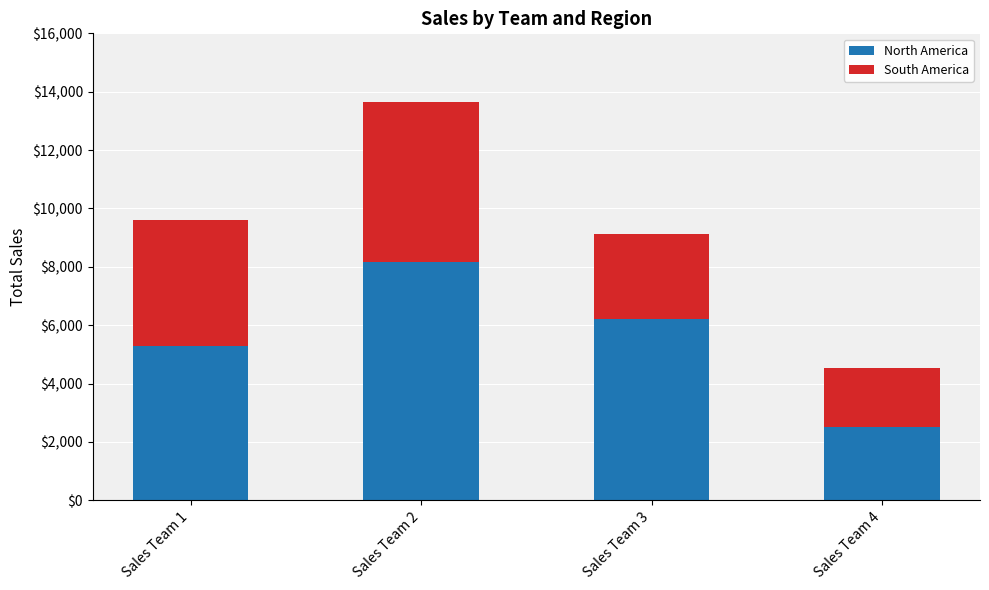

Which category has the lowest value in the North America series?

Sales Team 4